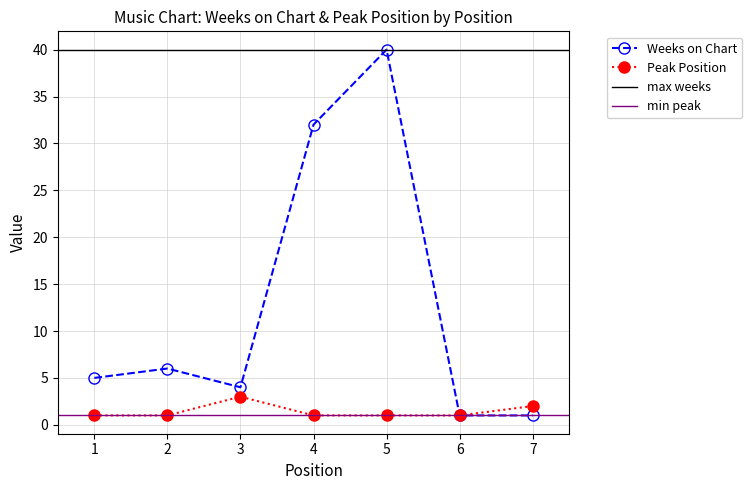

What is the value of the Peak Position point at the 1st from the left?

1